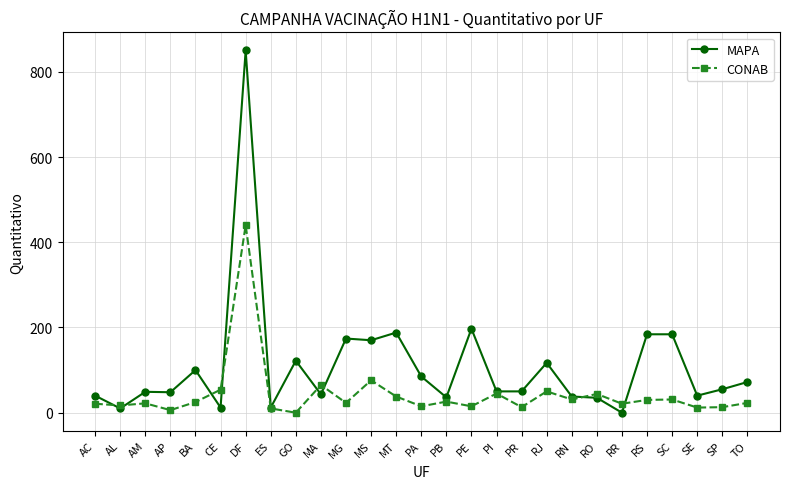

How many series are shown in this chart?

2